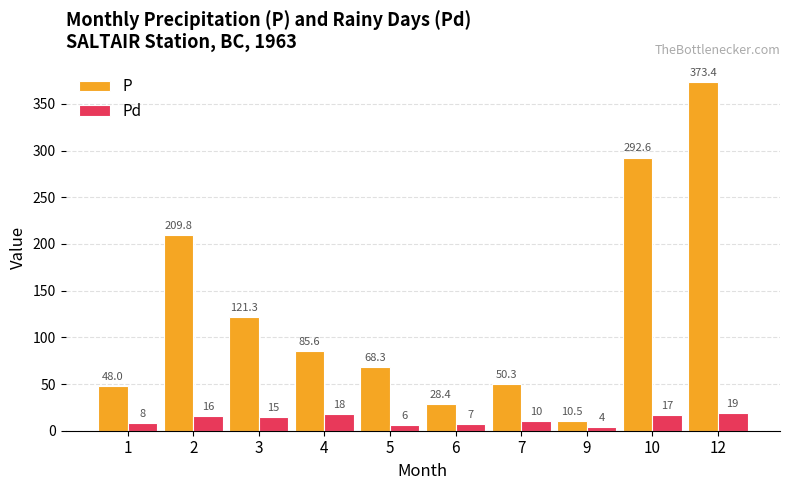

Reading left to right, extract all data points from this chart.

P: 48.0	209.8	121.3	85.6	68.3	28.4	50.3	10.5	292.6	373.4
Pd: 8.0	16.0	15.0	18.0	6.0	7.0	10.0	4.0	17.0	19.0